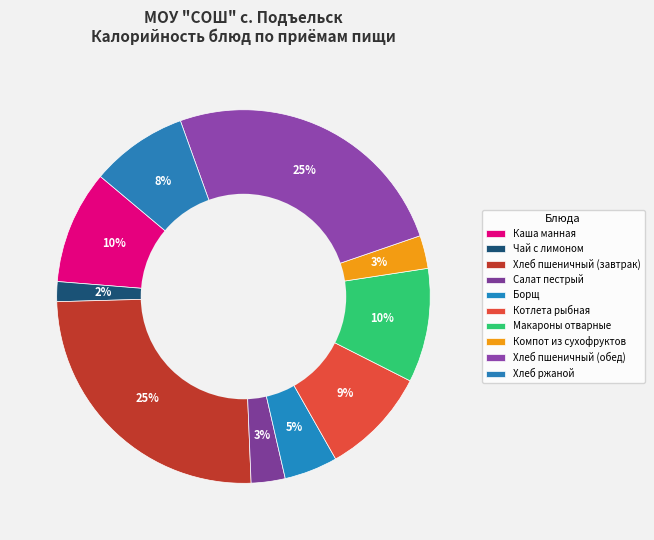

How many segments does this pie chart have?

10